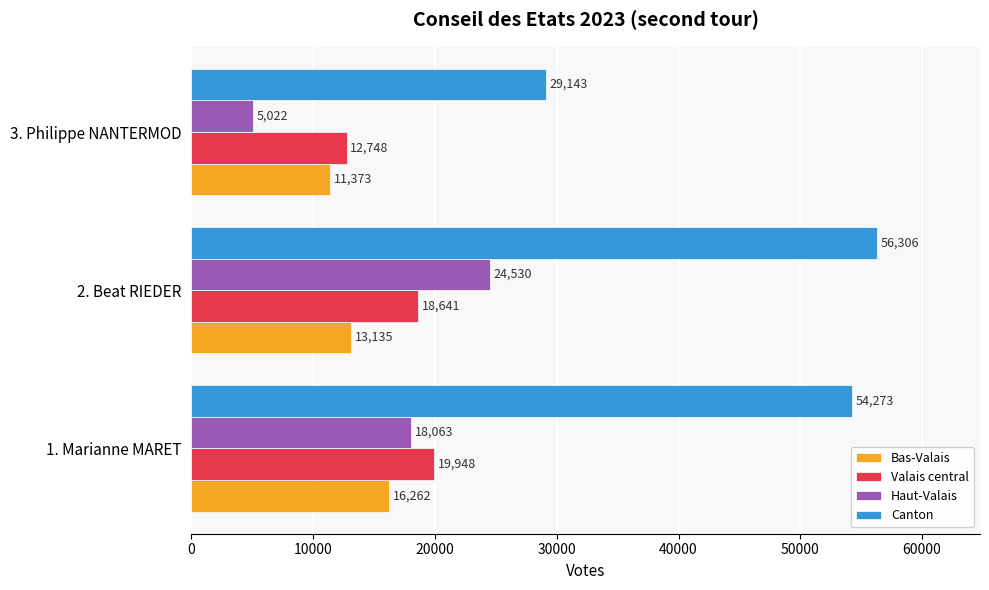

Which series has the widest spread of values?

Canton